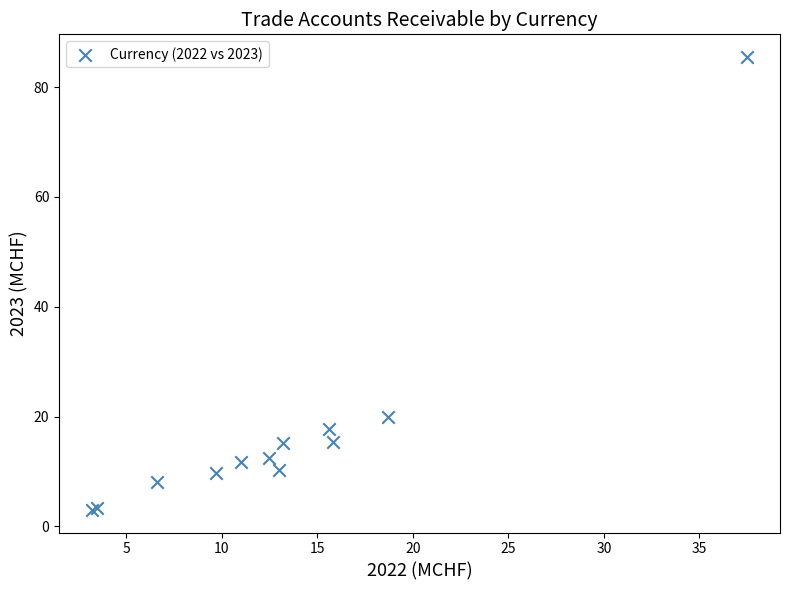

What Y value in the scatter plot is closest to 44?

20.0